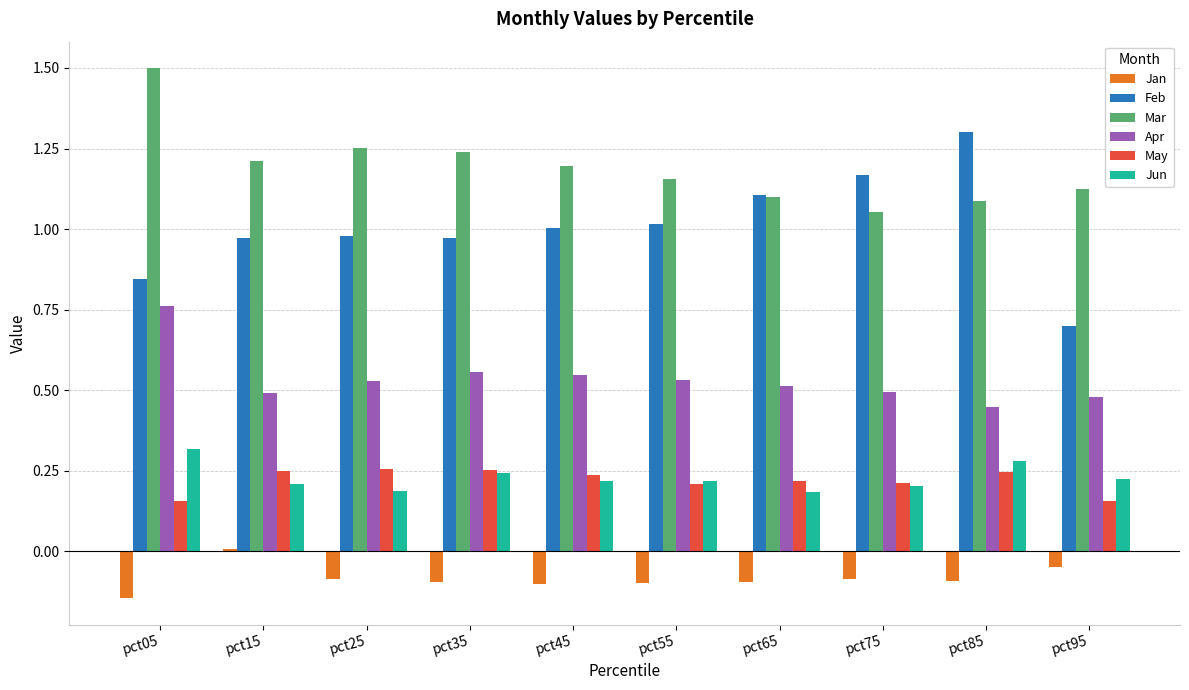

At which category is the sum across all series the highest?

pct05